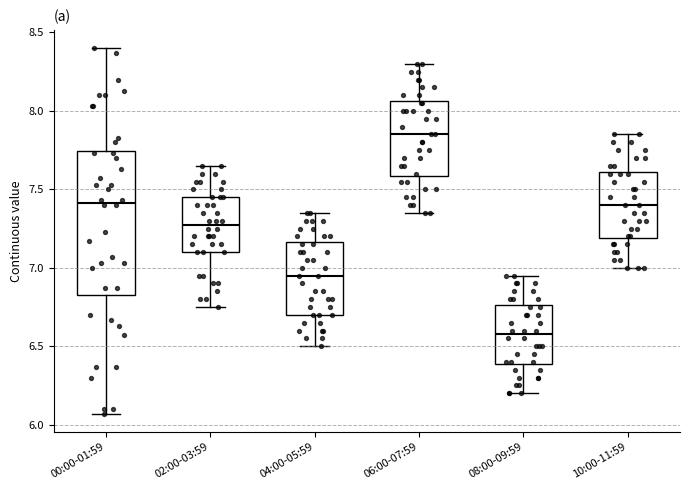

Where is the upper edge of the box for 02:00-03:59 on the y-axis? The values are not printed on the chart, so give them approximately, as read against the axis.

7.45